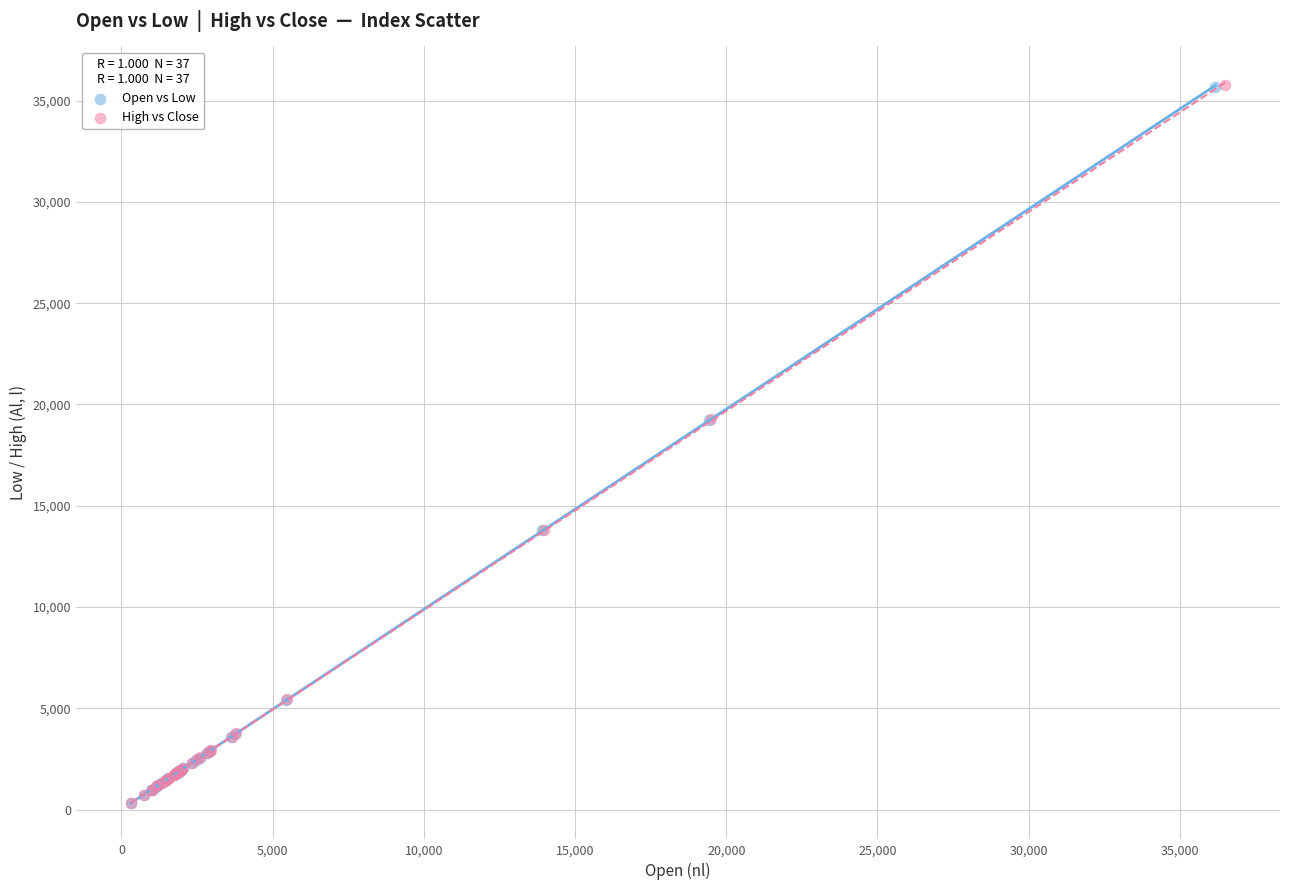

Which series has the widest spread of Y values?

High vs Close